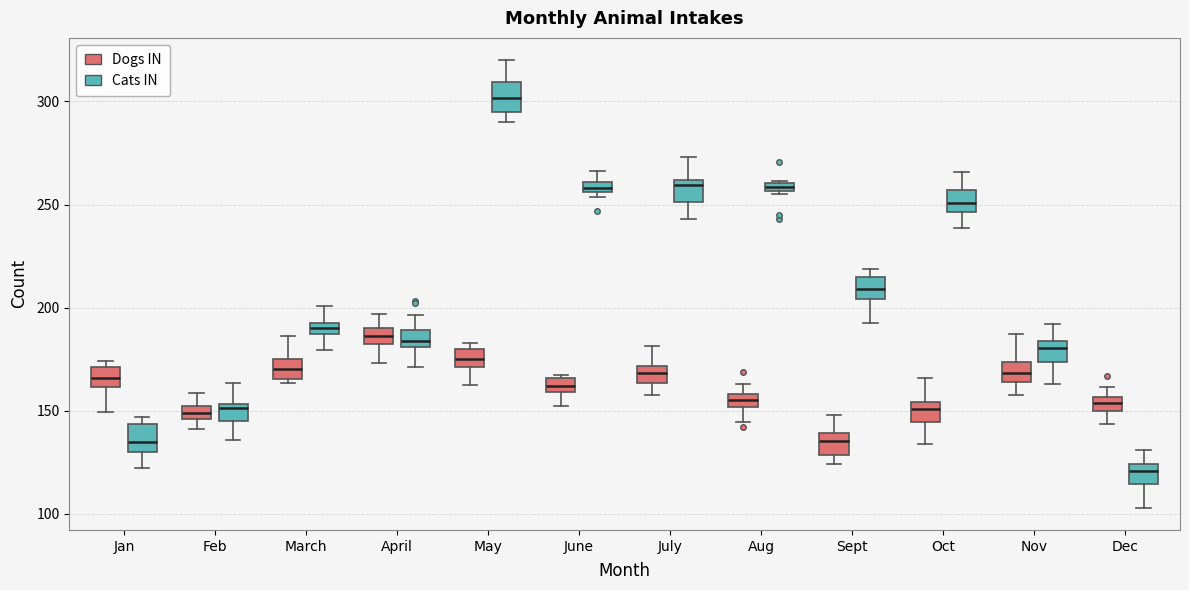

Which box has the highest median line?

May (Cats IN)